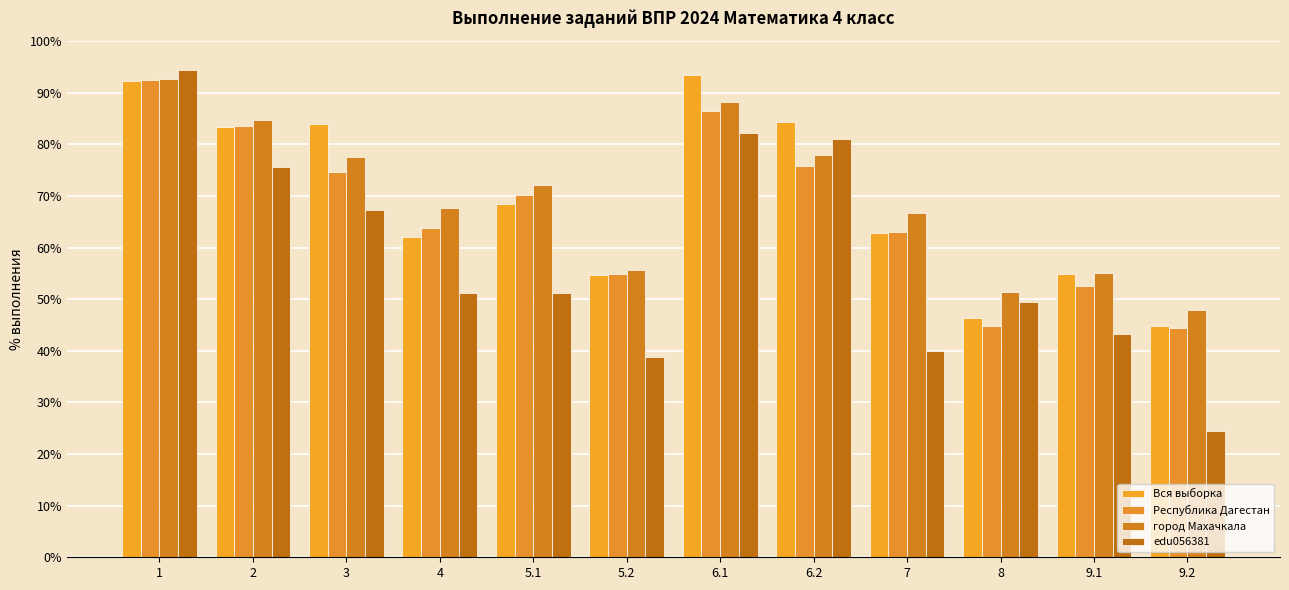

What is the approximate value of Вся выборка at 9.2?

44.9